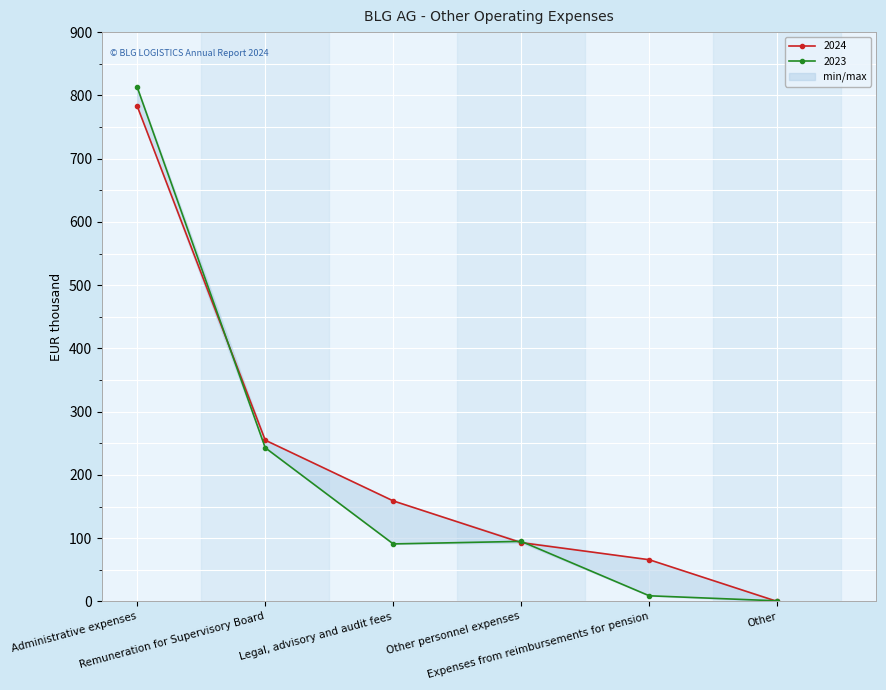

The value of 2024 at Remuneration for Supervisory Board is 417. True or false?

False